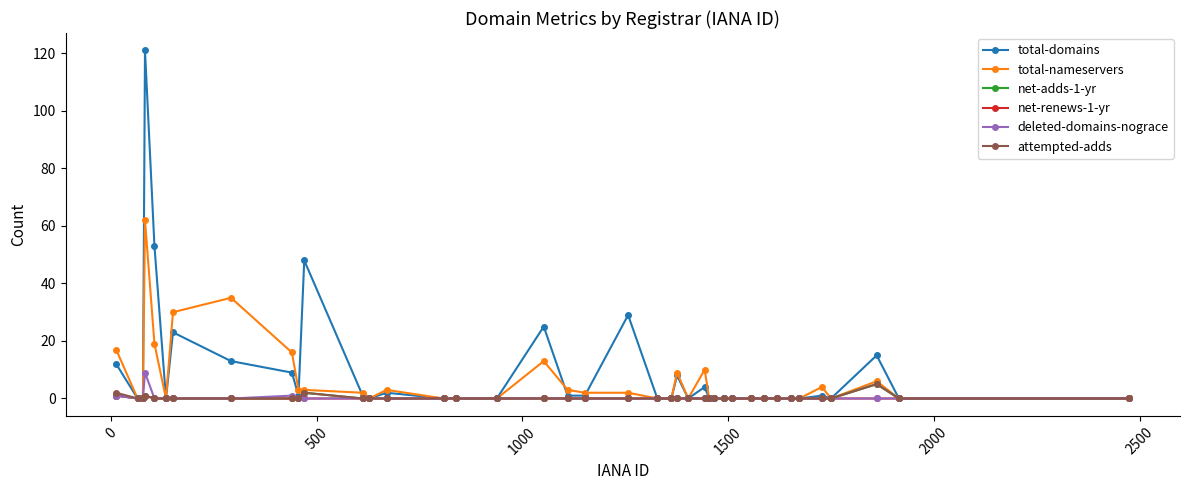

Which series has the widest spread of values?

total-domains